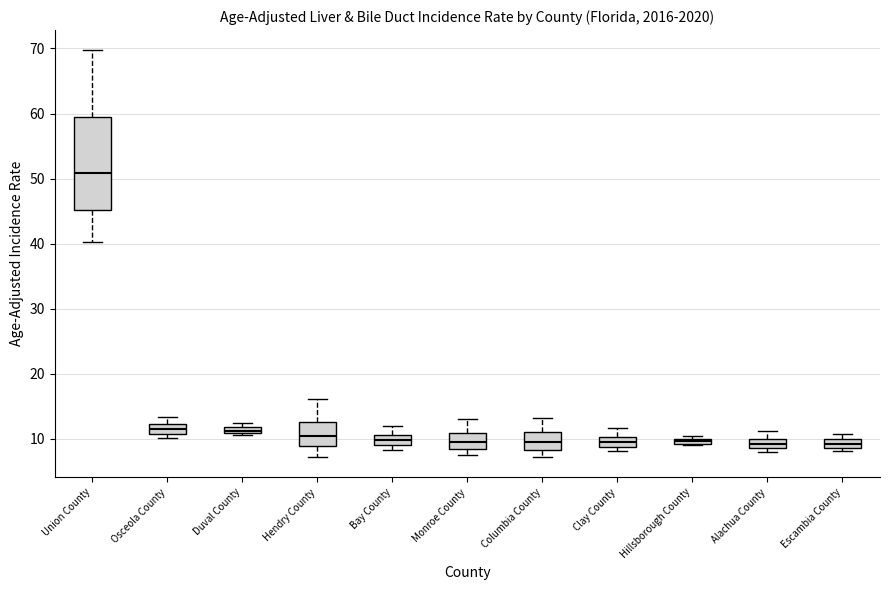

Where is the upper edge of the box for Monroe County on the y-axis? The values are not printed on the chart, so give them approximately, as read against the axis.

11